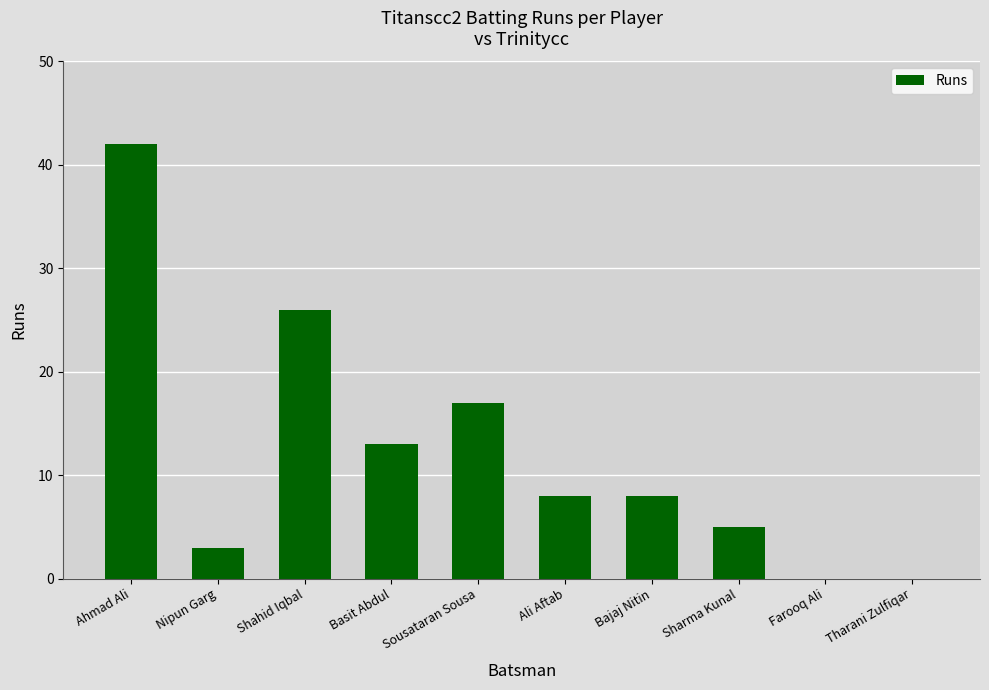

What is the sum of the values at Bajaj Nitin and Farooq Ali?

8